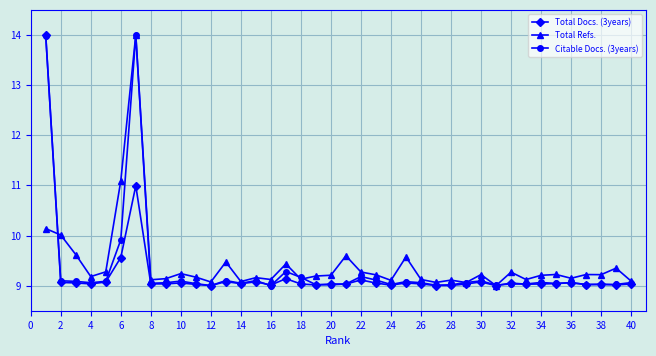

What is the value of the Citable Docs. (3years) point at the 36th from the left?

9.1